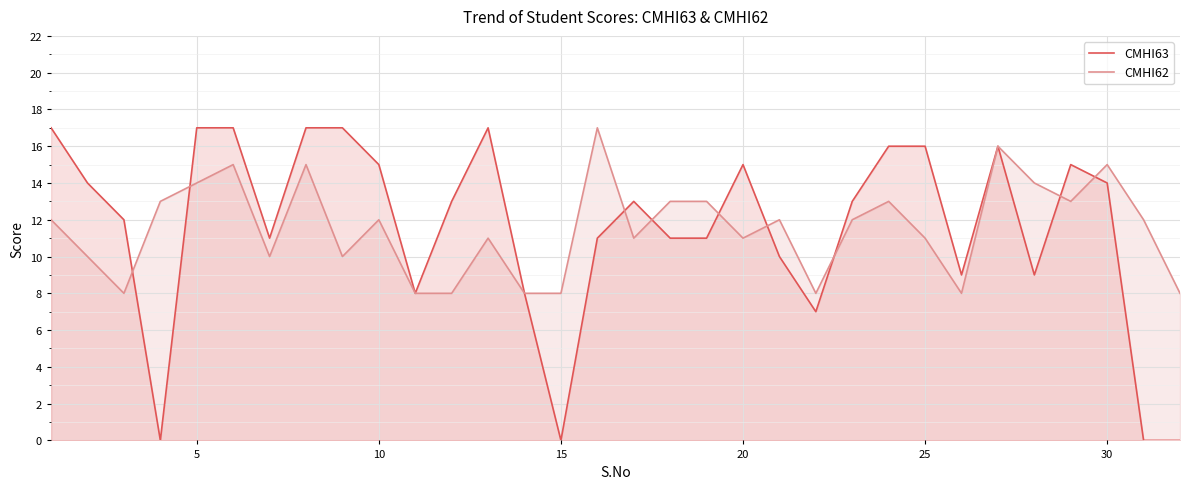

How many CMHI62 values are between 10 and 13?

17